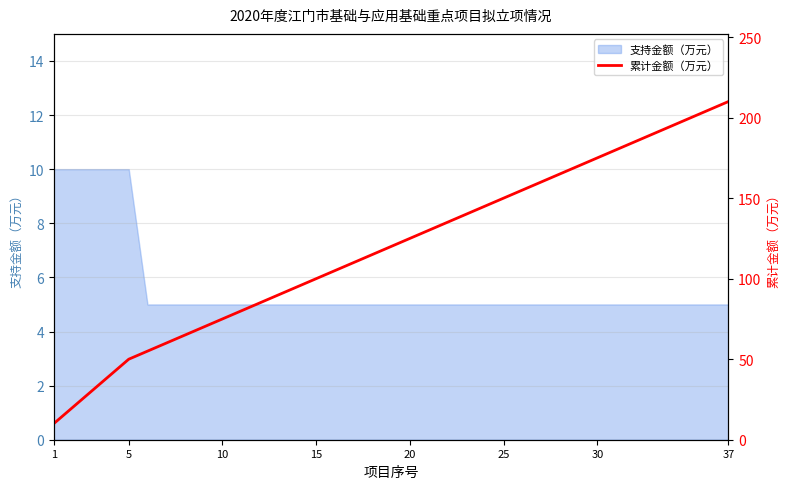

What is the difference between the second highest and minimum values?

195